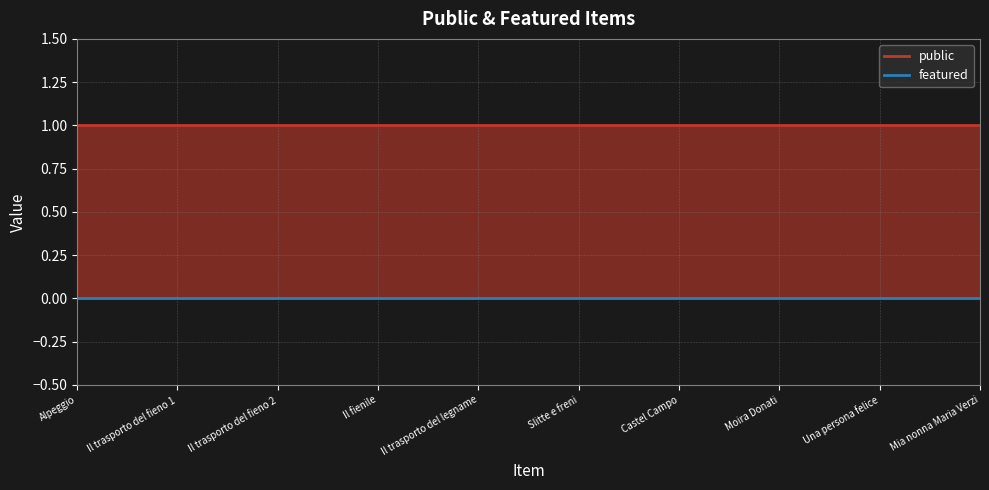

What is the difference between the highest and lowest values at Mia nonna Maria Verzi?

1